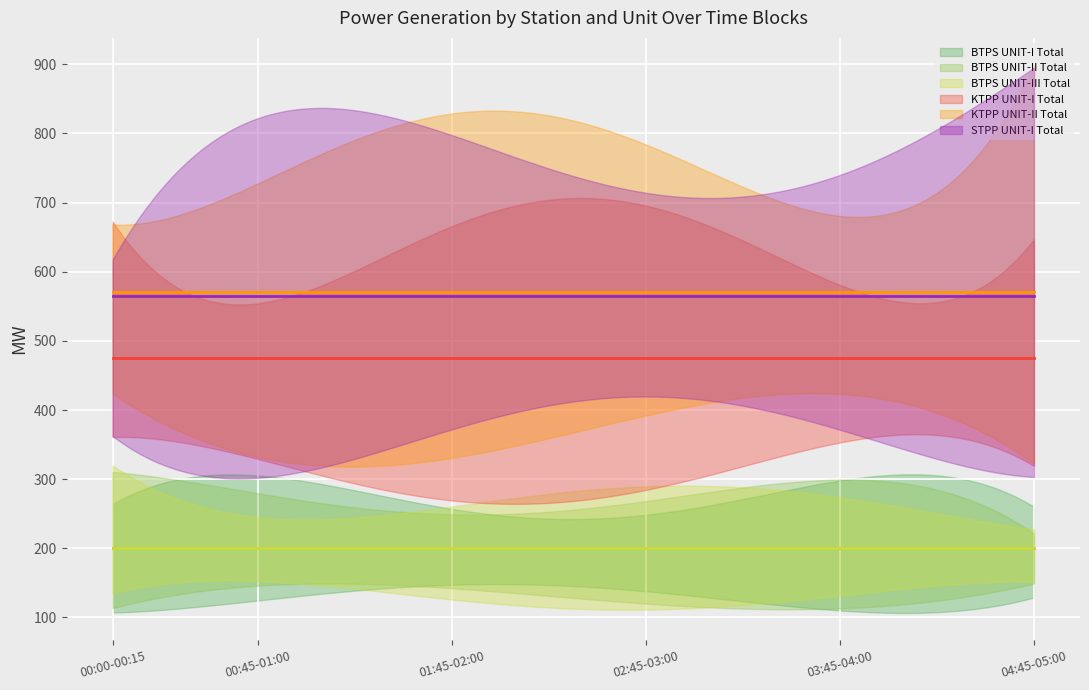

What are all the series names shown in the legend?

BTPS UNIT-I Total, BTPS UNIT-II Total, BTPS UNIT-III Total, KTPP UNIT-I Total, KTPP UNIT-II Total, STPP UNIT-I Total